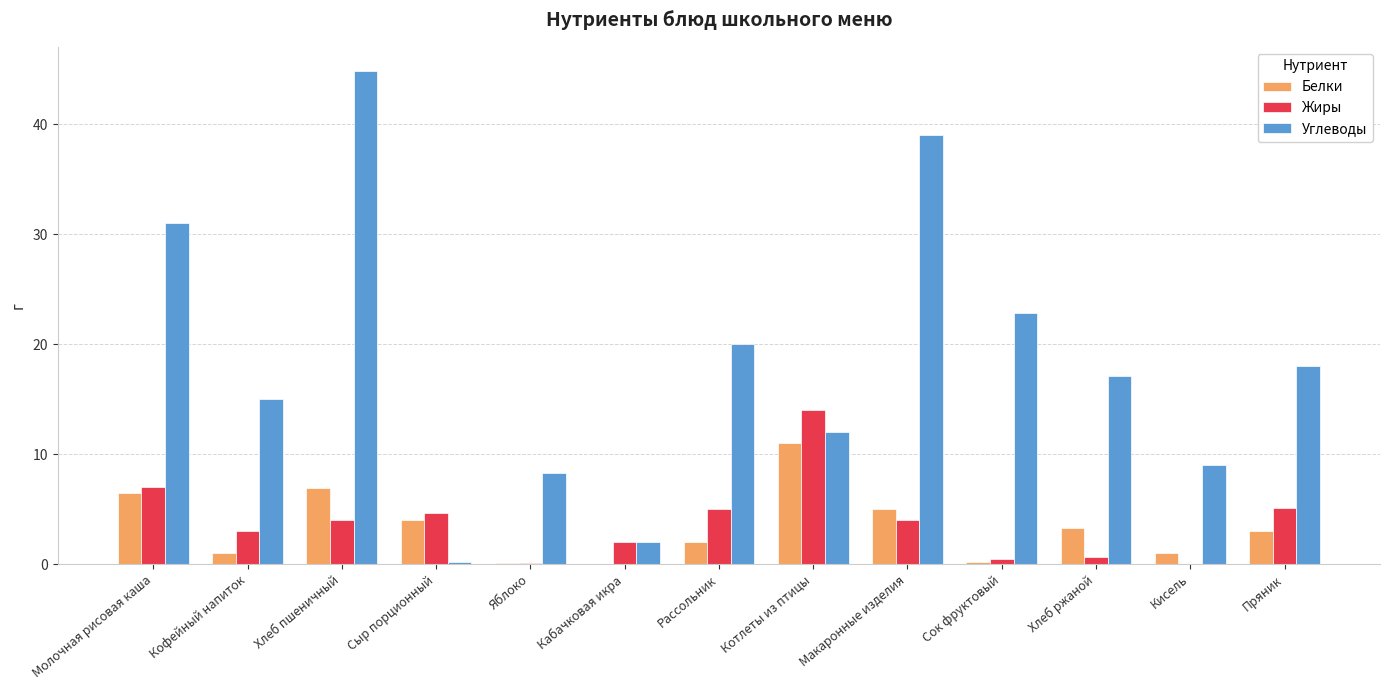

Which series has the largest total across all categories?

Углеводы